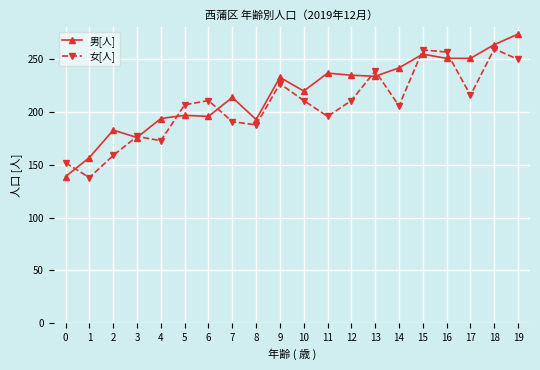

What is the value of the 男[人] point at the 5th from the left?

194